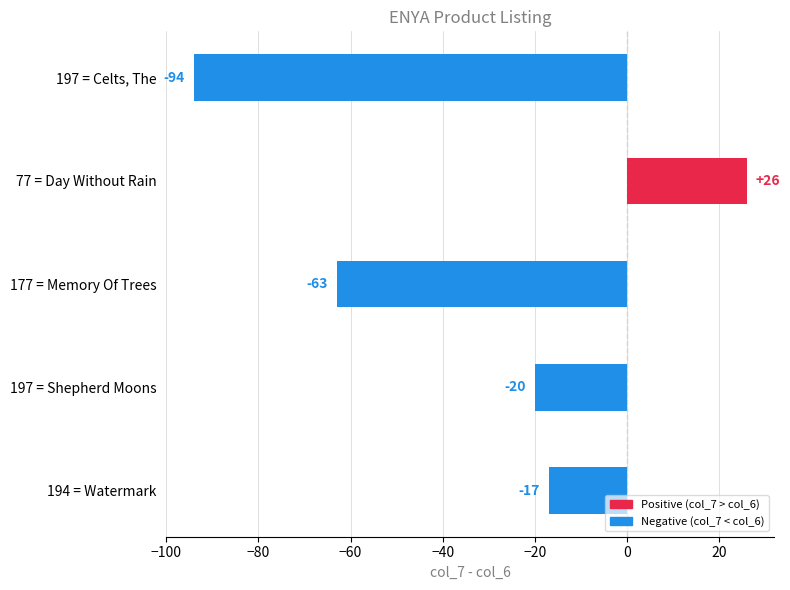

What is the change in value from 197 = Celts, The to 197 = Shepherd Moons?

+74